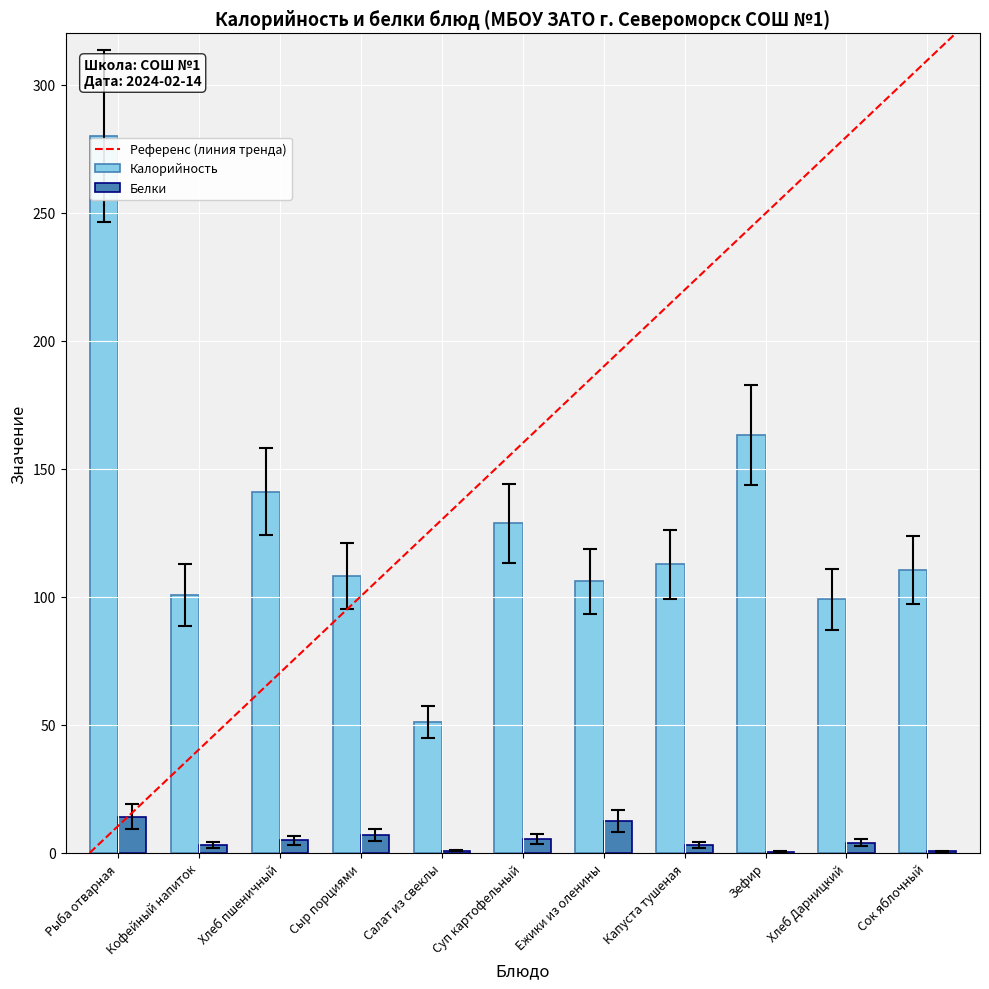

What value does the Калорийность series have at Хлеб пшеничный?

141.0